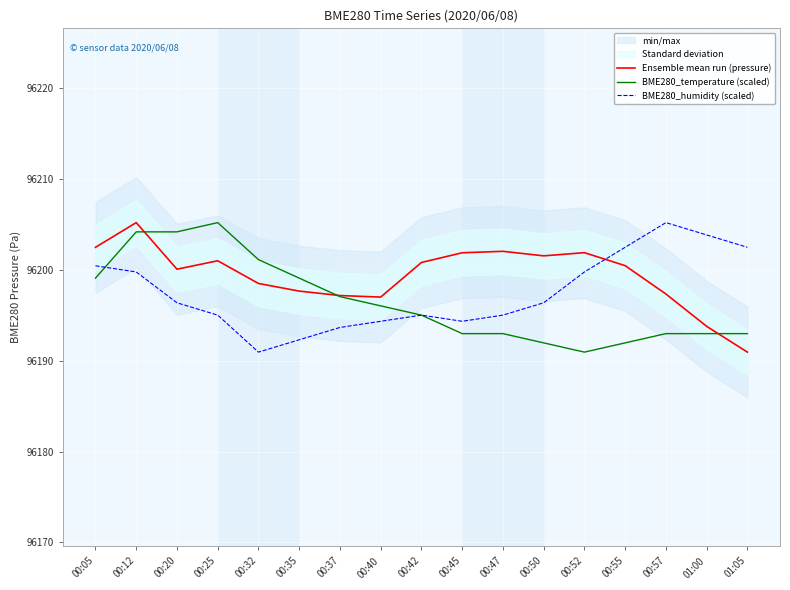

Where does the Ensemble mean run (pressure) series first go above 96200?

00:05